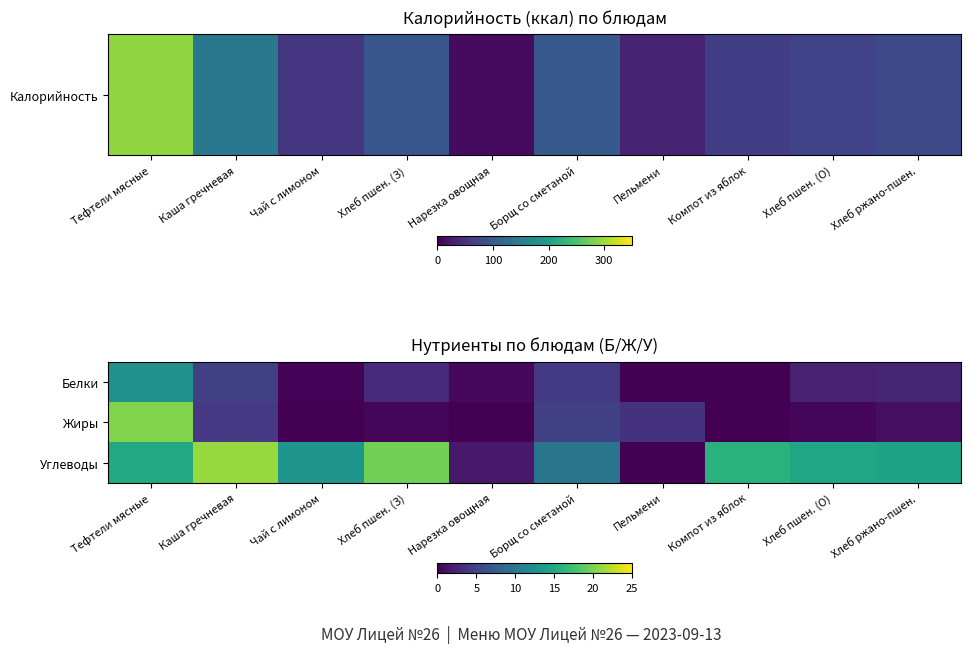

Reading right to left, extract all data points from this chart.

Белки: Хлеб ржано-пшен.=2.5	Хлеб пшен. (О)=2.3	Компот из яблок=0.0	Пельмени=0.0	Борщ со сметаной=4.2	Нарезка овощная=0.5	Хлеб пшен. (З)=3.0	Чай с лимоном=0.2	Каша гречневая=4.7	Тефтели мясные=12.7
Жиры: Хлеб ржано-пшен.=1.0	Хлеб пшен. (О)=0.4	Компот из яблок=0.0	Пельмени=3.6	Борщ со сметаной=4.7	Нарезка овощная=0.1	Хлеб пшен. (З)=0.3	Чай с лимоном=0.1	Каша гречневая=4.1	Тефтели мясные=20.2
Углеводы: Хлеб ржано-пшен.=14.5	Хлеб пшен. (О)=14.8	Компот из яблок=16.0	Пельмени=0.1	Борщ со сметаной=9.7	Нарезка овощная=1.7	Хлеб пшен. (З)=19.7	Чай с лимоном=13.2	Каша гречневая=21.2	Тефтели мясные=15.0